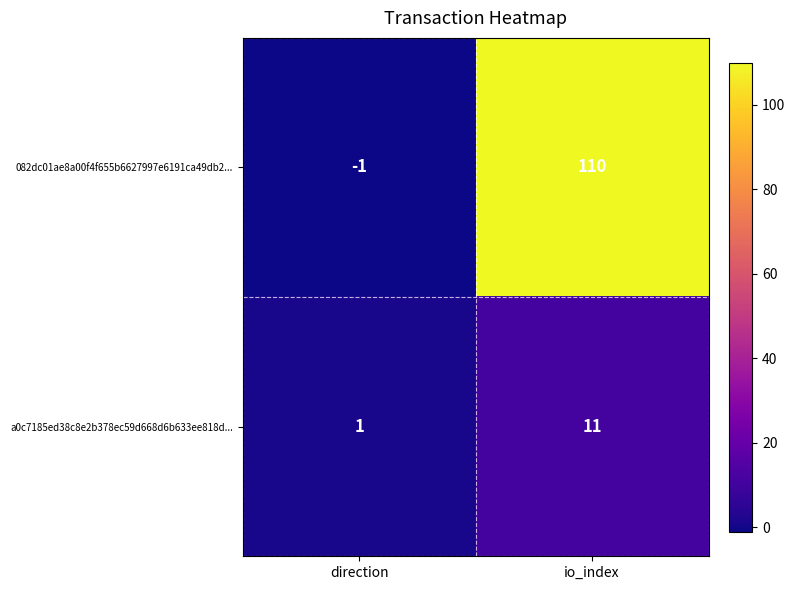

Reading left to right, what are all the values shown in this chart?

082dc01ae8a00f4f655b6627997e6191ca49db2...: direction=-1	io_index=110
a0c7185ed38c8e2b378ec59d668d6b633ee818d...: direction=1	io_index=11